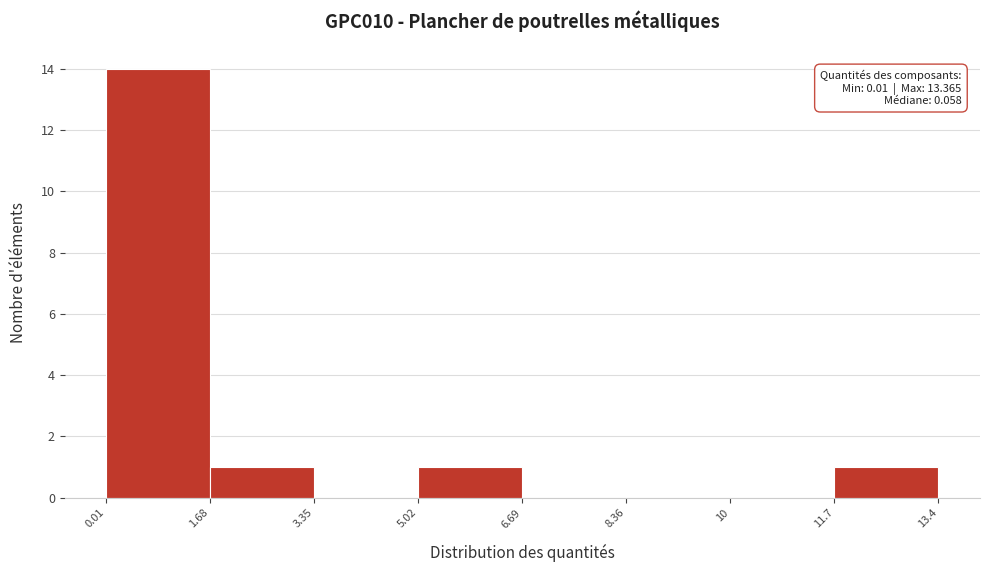

Which range on the x-axis has the tallest bar?

0.01 to 1.68